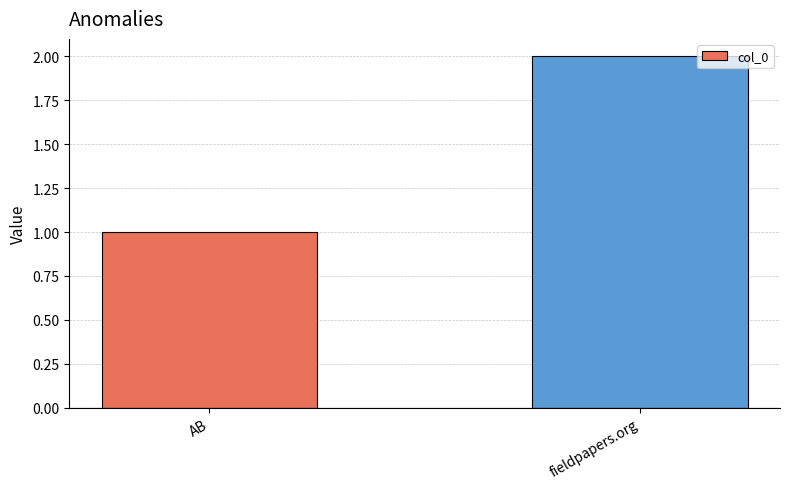

What is the greatest value displayed?

2